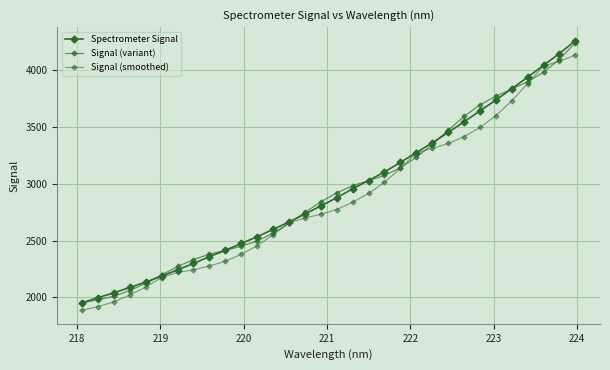

What is the difference between the maximum and minimum values in the Signal (variant) series?

2291.7